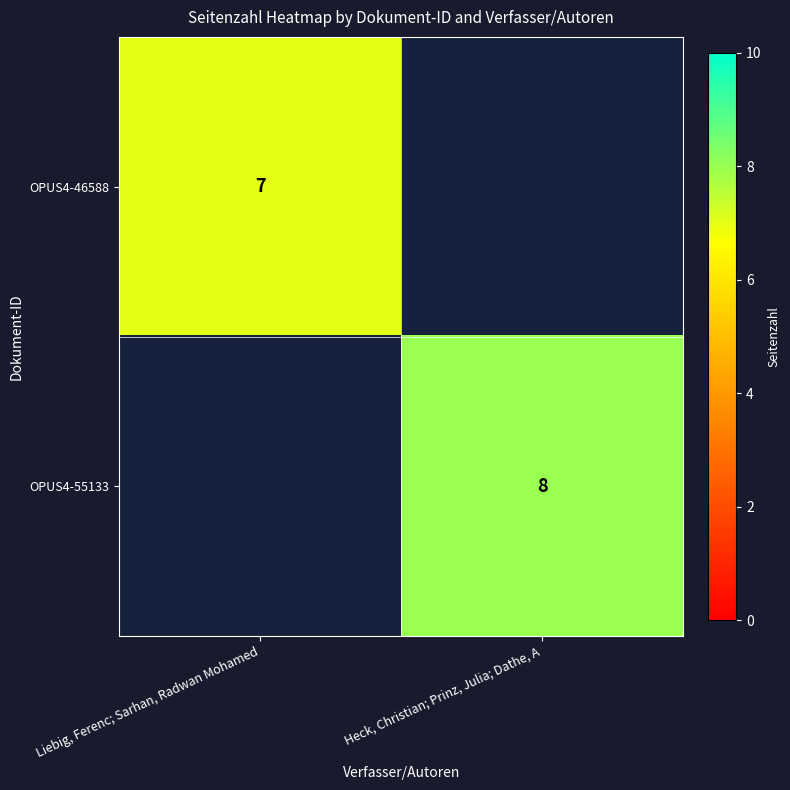

The OPUS4-46588 series shows 7 at Liebig, Ferenc; Sarhan, Radwan Mohamed. True or false?

True